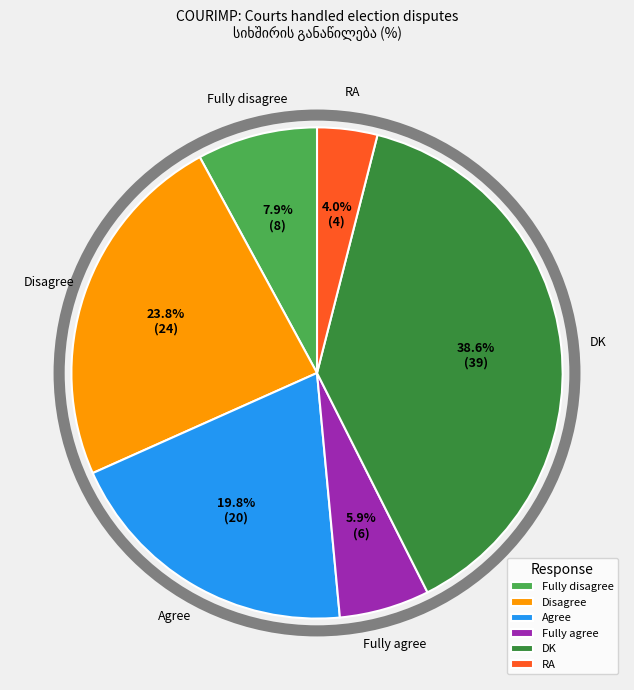

Is it true that RA is 4% of the pie?

True